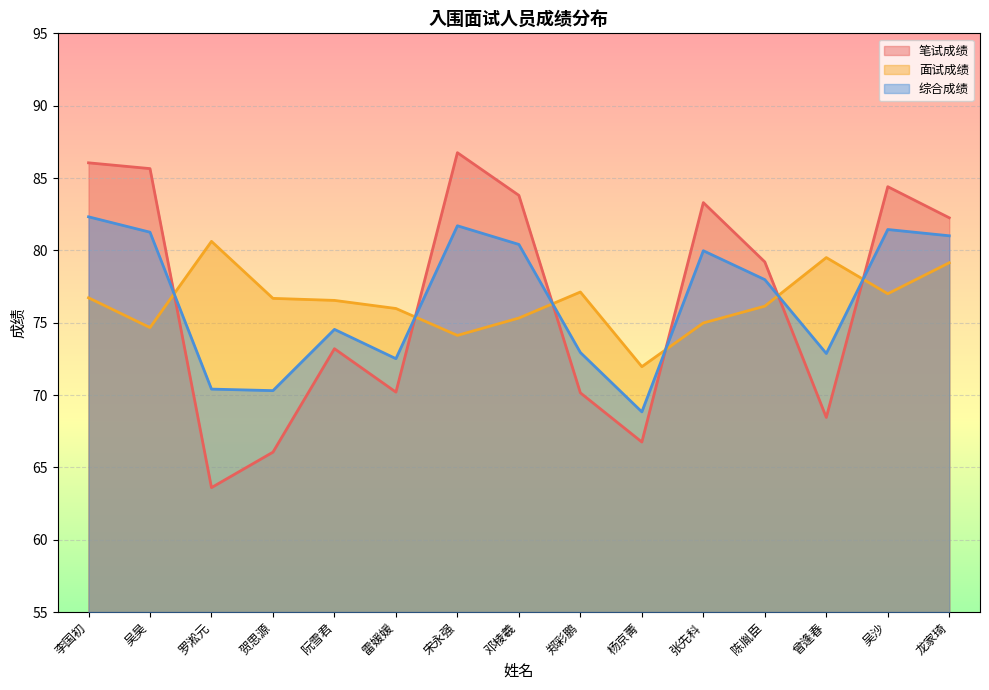

The value of 笔试成绩 at 吴昊 is 85.7. True or false?

True